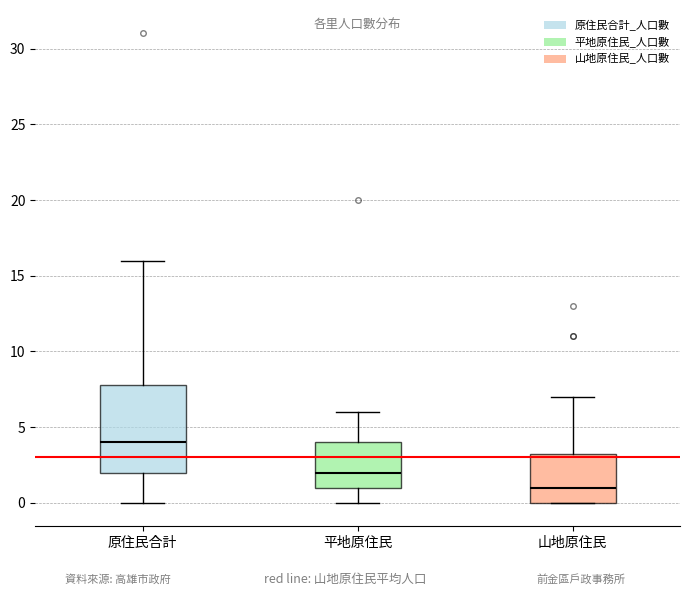

Where does the lower whisker of the box for 原住民合計 end on the y-axis? The values are not printed on the chart, so give them approximately, as read against the axis.

0.0